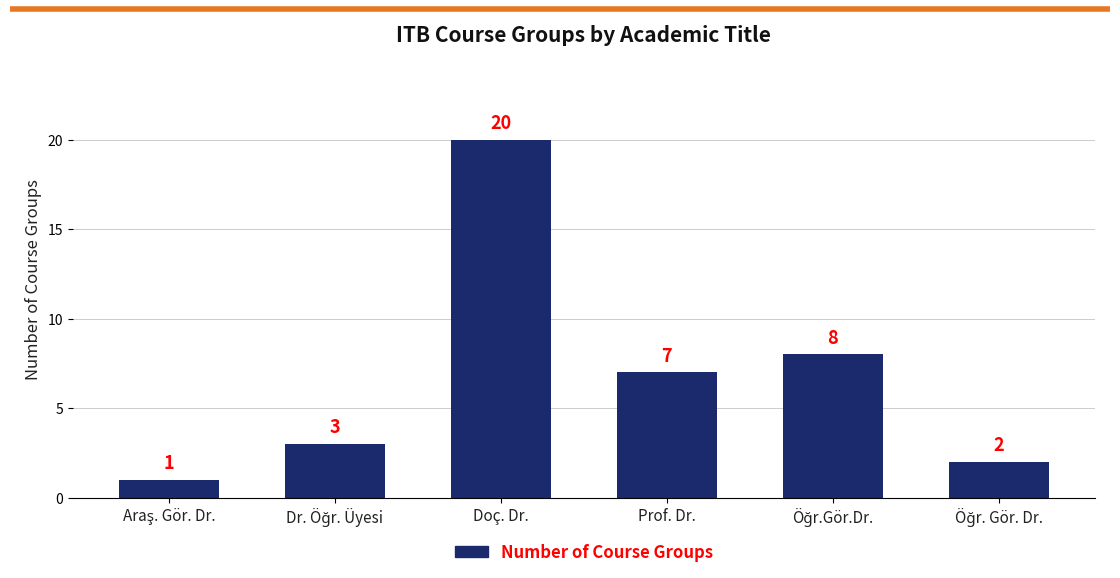

What is the value of the 2nd bar from the left?

3